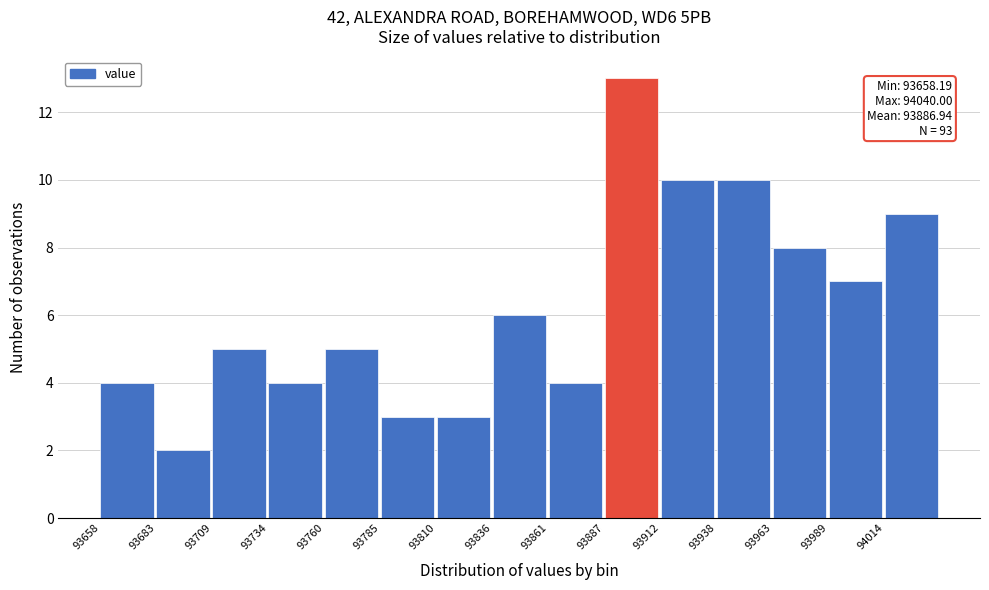

Over which range of the x-axis is the bar tallest?

93885 to 93915